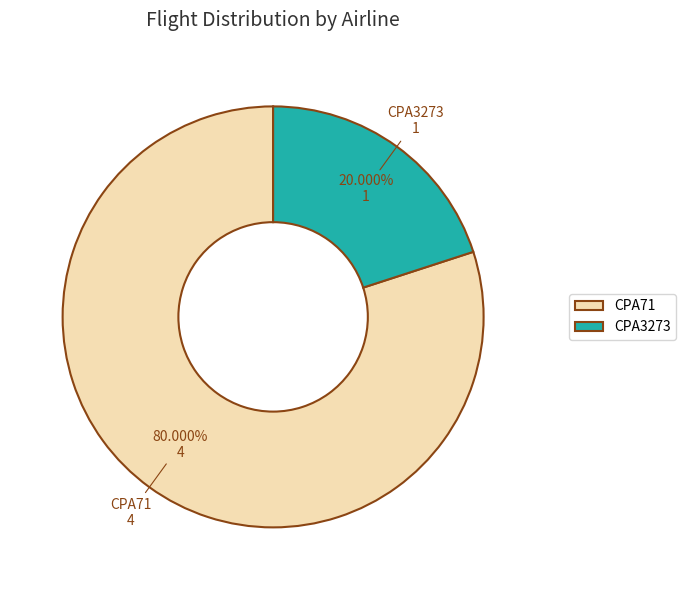

To the nearest percent, what is the difference between the CPA71 and CPA3273 slice percentages?

60%